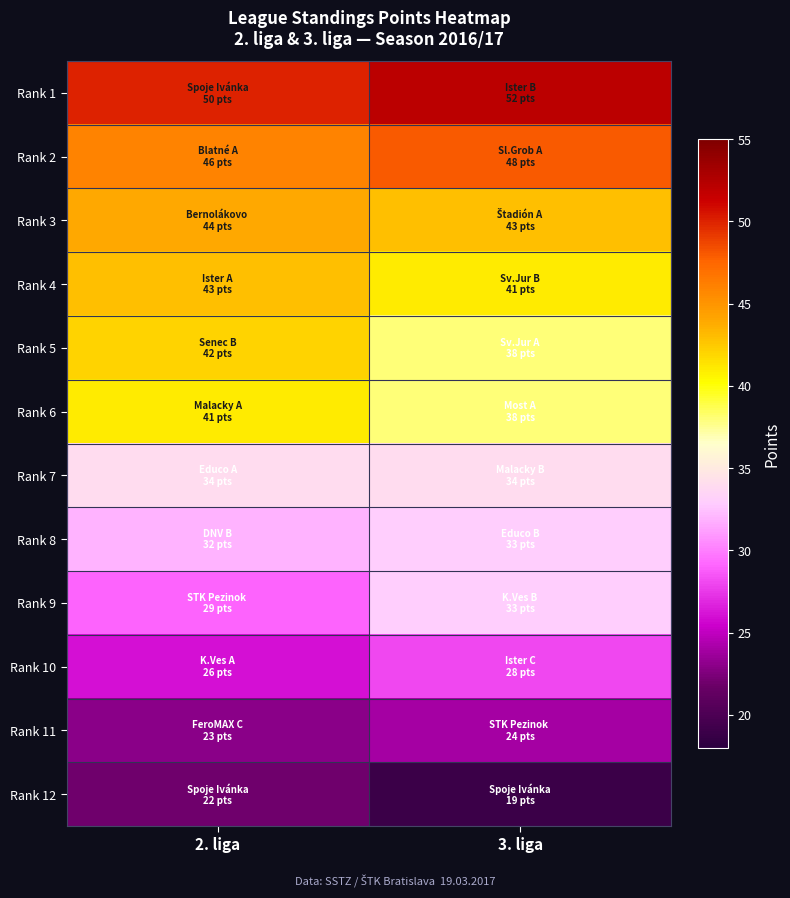

Reading left to right, extract all data points from this chart.

Rank 1: 2. liga=50	3. liga=52
Rank 2: 2. liga=46	3. liga=48
Rank 3: 2. liga=44	3. liga=43
Rank 4: 2. liga=43	3. liga=41
Rank 5: 2. liga=42	3. liga=38
Rank 6: 2. liga=41	3. liga=38
Rank 7: 2. liga=34	3. liga=34
Rank 8: 2. liga=32	3. liga=33
Rank 9: 2. liga=29	3. liga=33
Rank 10: 2. liga=26	3. liga=28
Rank 11: 2. liga=23	3. liga=24
Rank 12: 2. liga=22	3. liga=19